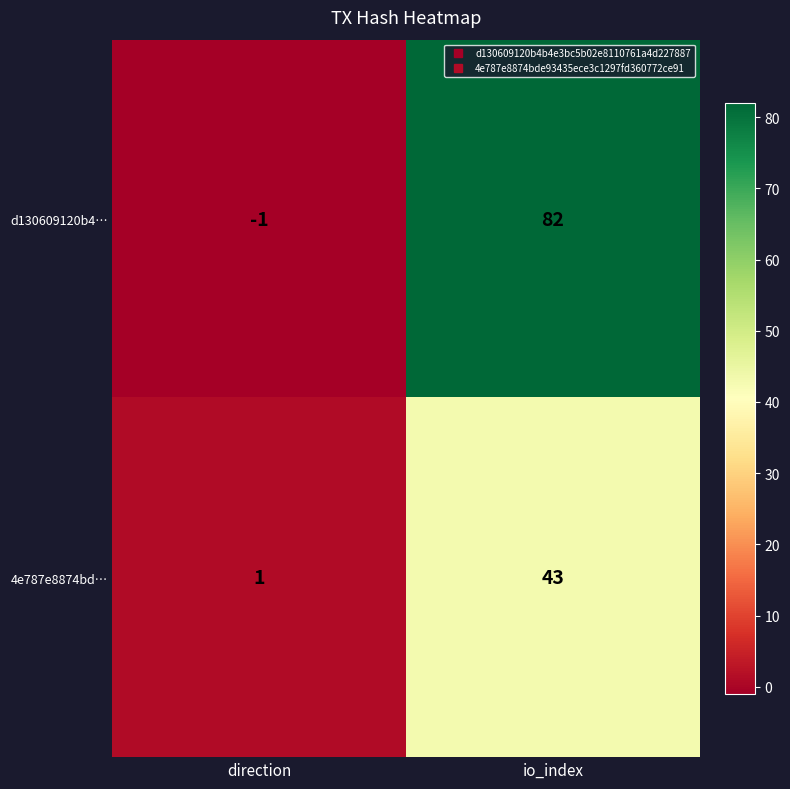

At which category is the sum across all series the highest?

io_index